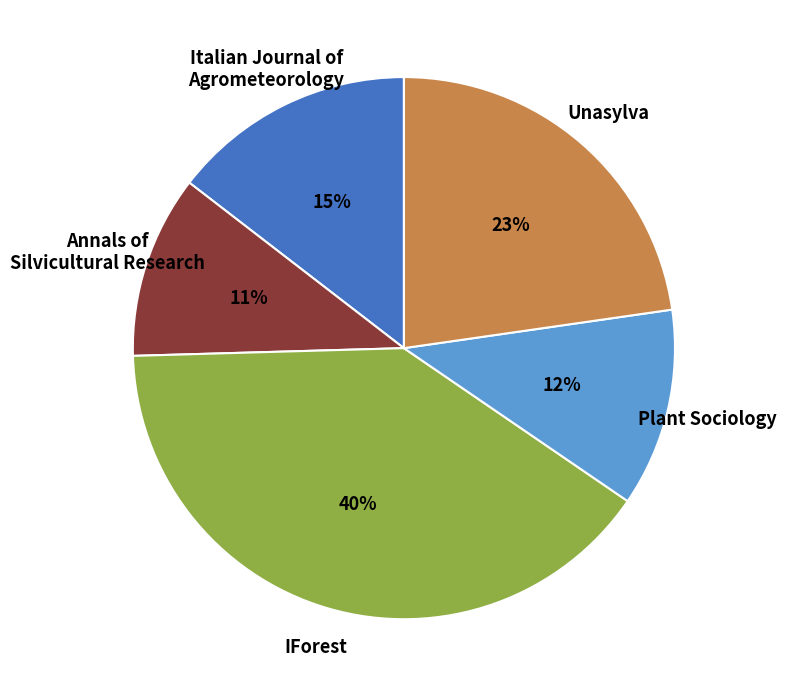

Is there any slice that represents more than half of the pie?

No